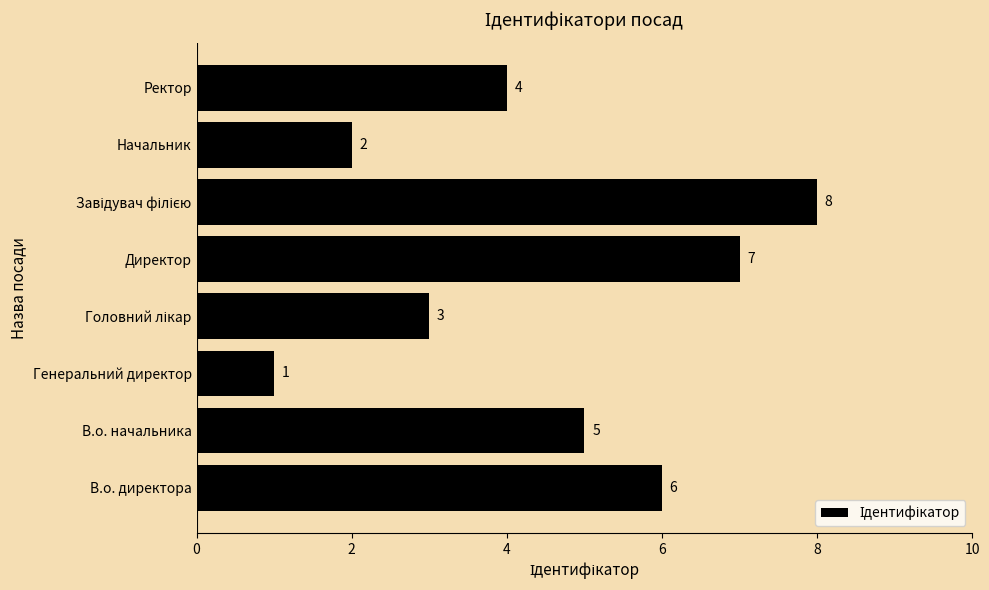

How many bars are there in total?

8